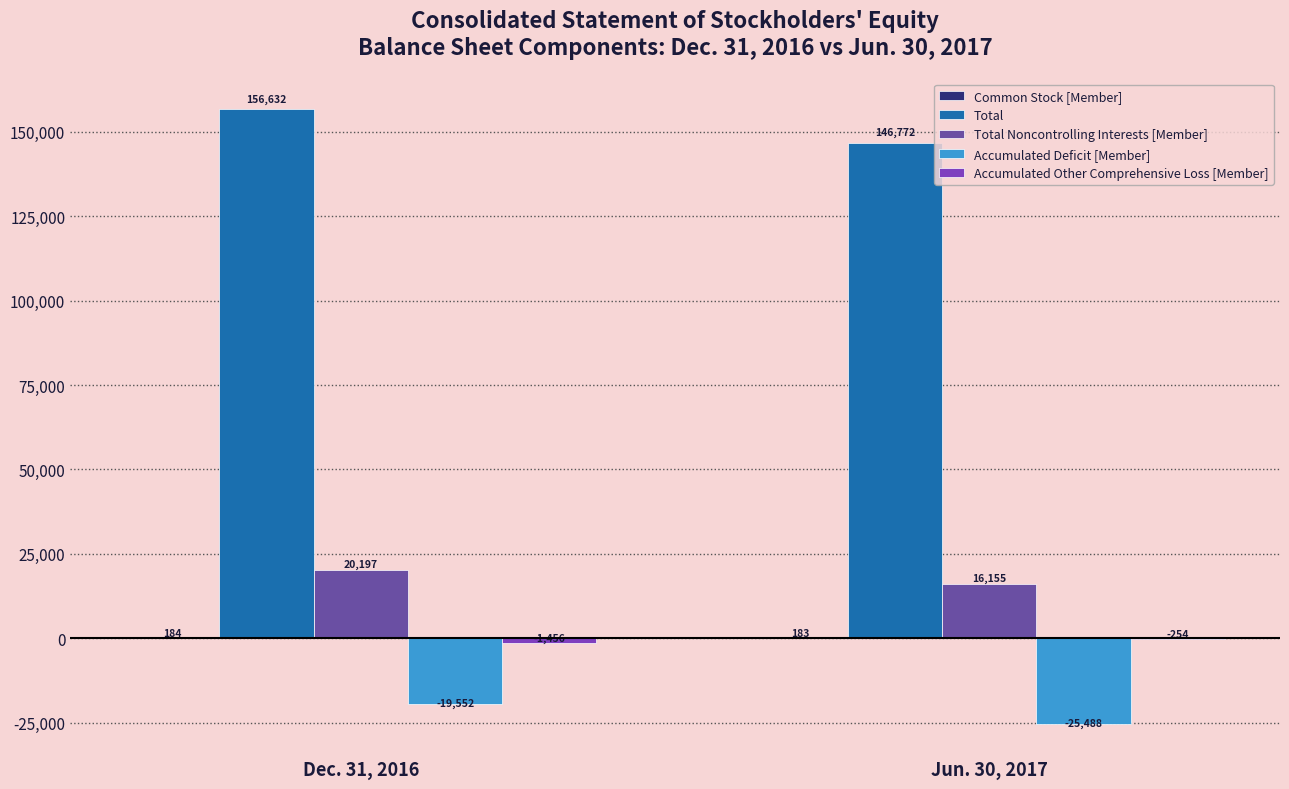

True or false: Total Noncontrolling Interests [Member] has a value of 6555 at Dec. 31, 2016.

False